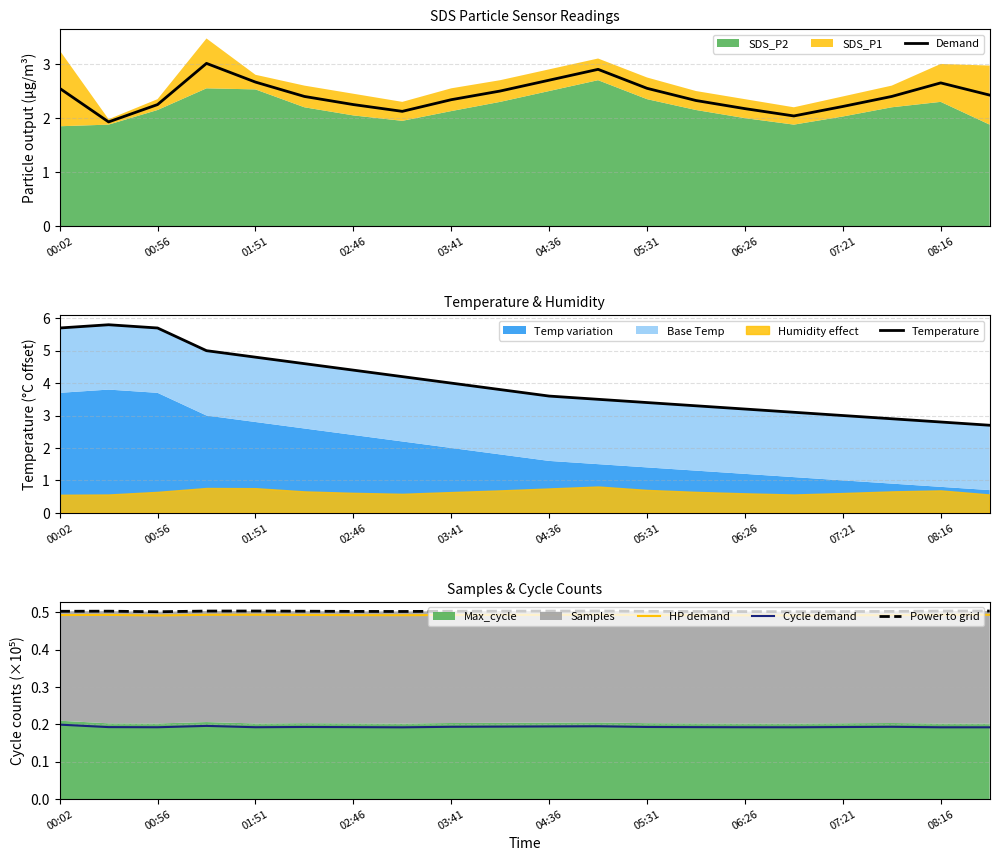

True or false: HP demand and Cycle demand intersect in this chart.

False